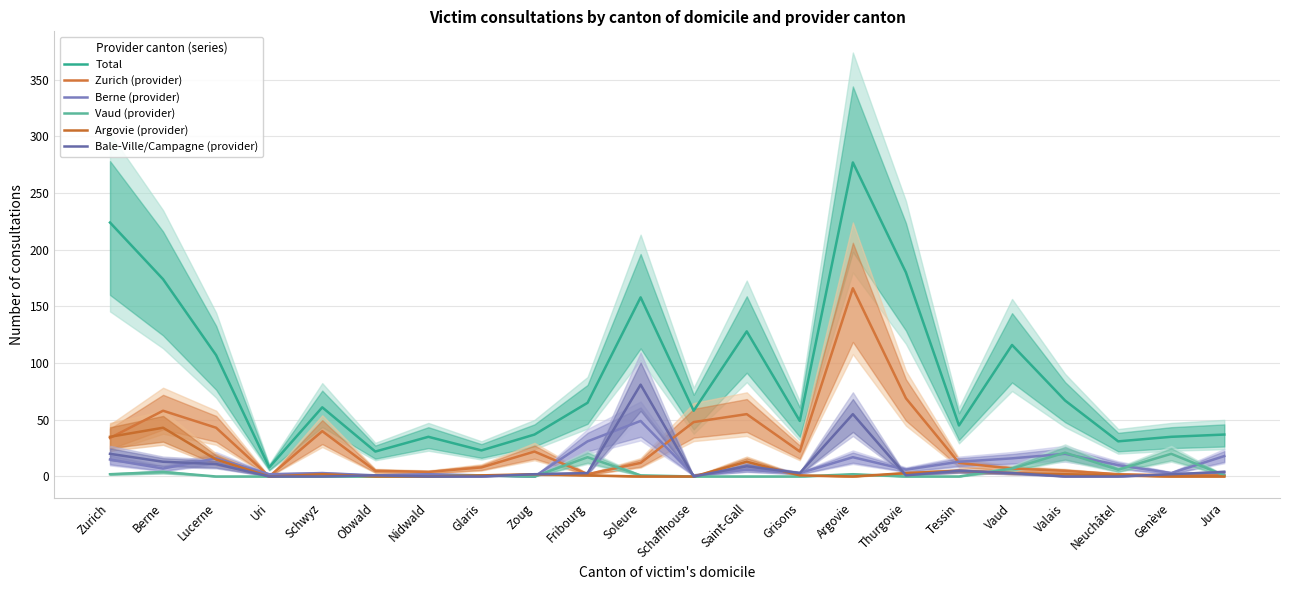

What position from the left is Argovie?

15